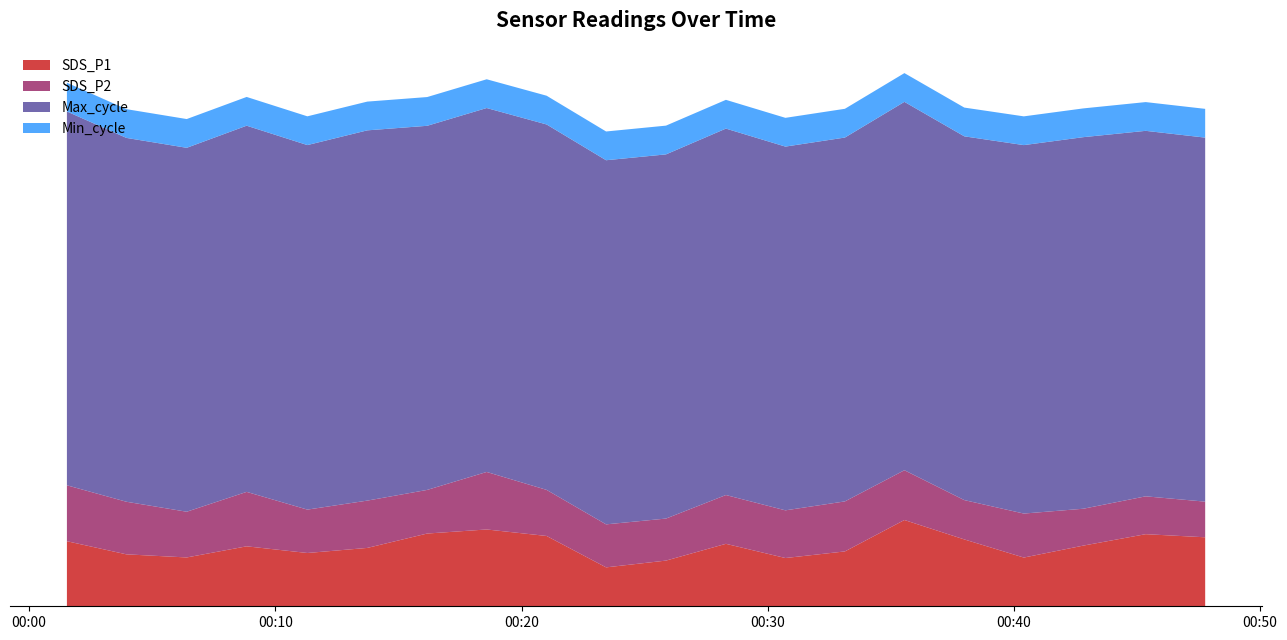

Reading left to right, extract all data points from this chart.

SDS_P1: 18.2	14.6	13.7	16.8	14.9	16.4	20.4	21.5	19.7	10.9	12.8	17.5	13.5	15.4	24.2	18.7	13.7	17.0	20.2	19.3
SDS_P2: 4.5	4.3	3.7	4.4	3.5	3.9	3.5	4.7	3.8	3.5	3.4	4.0	3.9	4.1	4.0	3.2	3.6	3.0	3.1	2.9
Max_cycle: 20574.0	20024.0	20029.0	20153.0	20062.0	20377.0	20039.0	20029.0	20111.0	20040.0	20043.0	20167.0	20019.0	20025.0	20274.0	20020.0	20278.0	20450.0	20115.0	20035.0
Min_cycle: 28.0	28.0	28.0	28.0	28.0	28.0	28.0	28.0	28.0	28.0	28.0	28.0	28.0	28.0	28.0	28.0	28.0	28.0	28.0	28.0